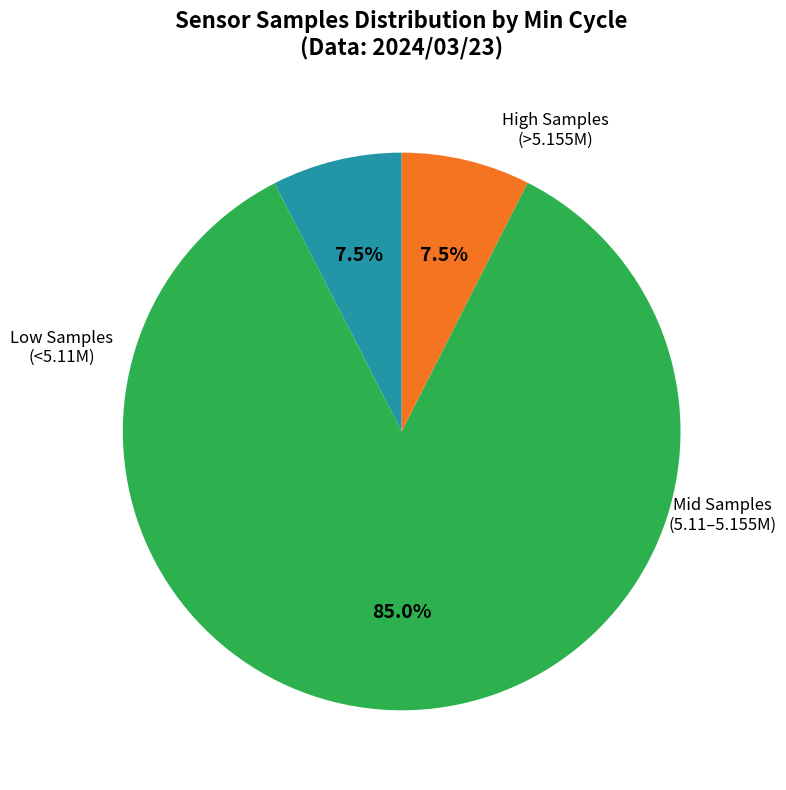

Is there any slice that represents more than half of the pie?

Yes